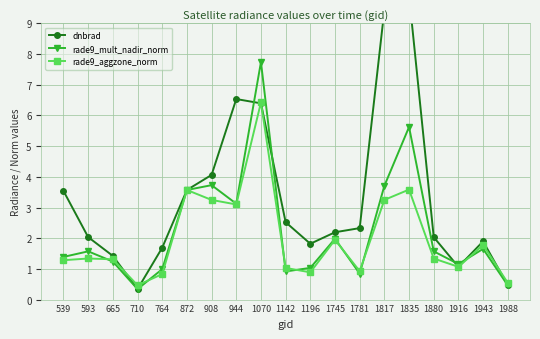

At which category does rade9_aggzone_norm reach its first local peak?

593